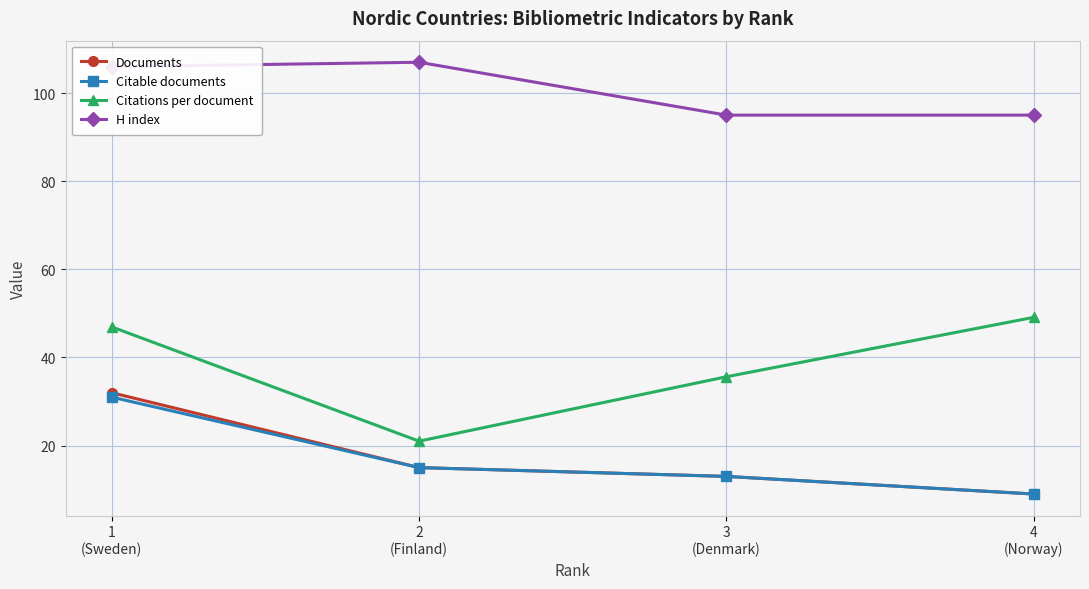

Does the chart have visible grid lines?

Yes